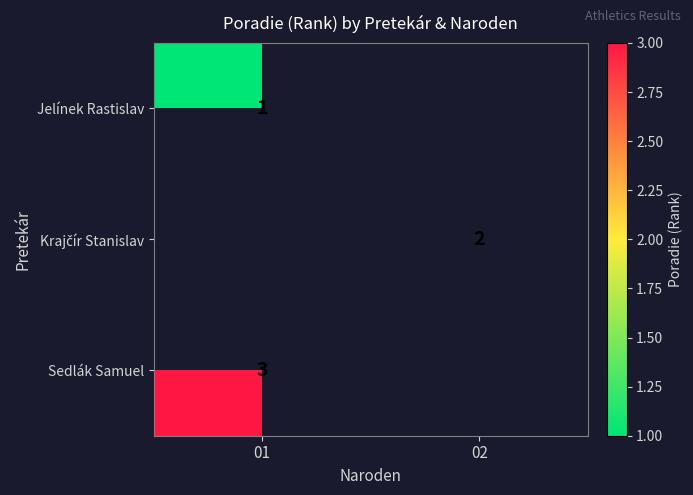

The Sedlák Samuel series shows 5 at 01. True or false?

False